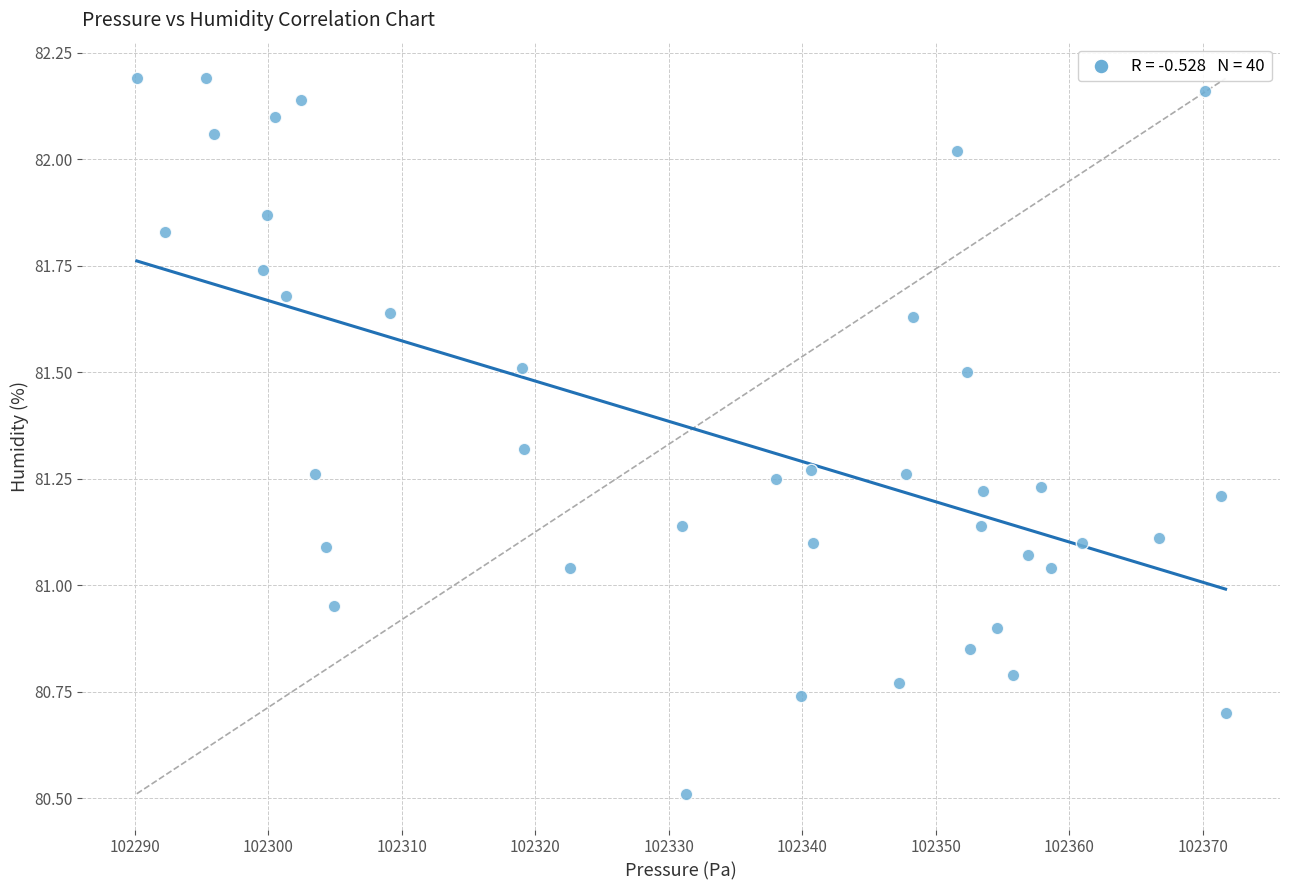

What is the range of Y values (max minus min)?

1.7